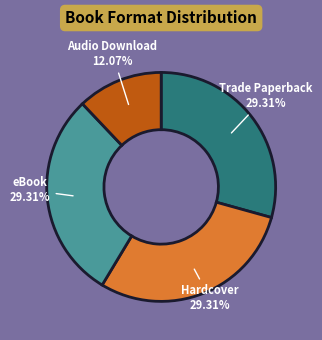

Does eBook account for over 50% of the chart?

No